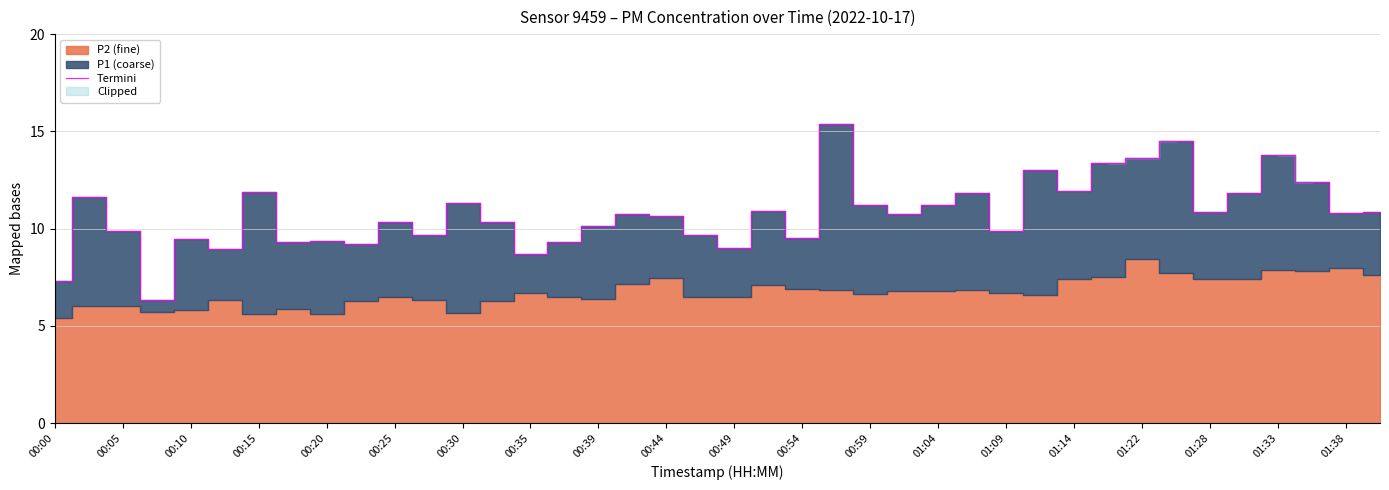

The Termini series shows 11.2 at 01:04. True or false?

True